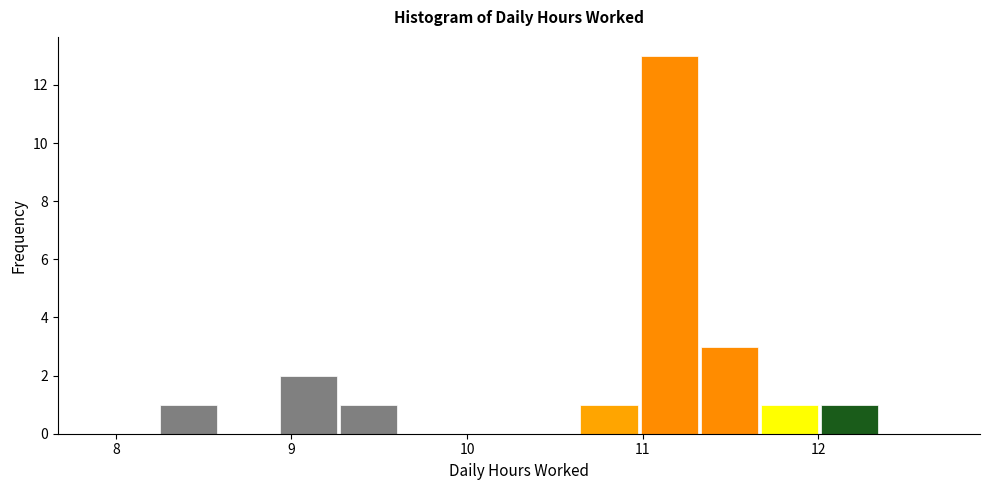

Around what value on the x-axis is the tallest bar? Give the approximate position of its centre, as read against the axis.

11.2